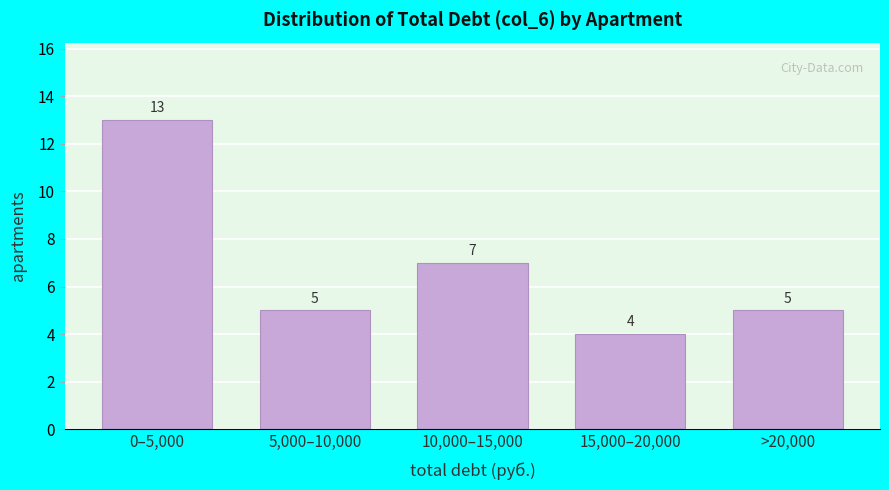

Reading right to left, extract all data points from this chart.

>20,000=5	15,000–20,000=4	10,000–15,000=7	5,000–10,000=5	0–5,000=13